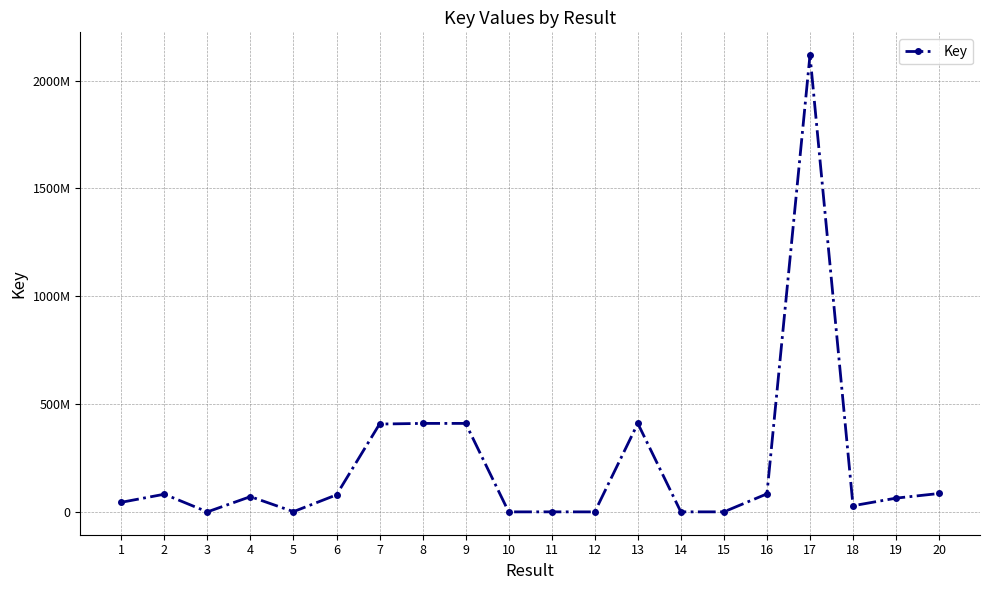

List the labels in order of value, largest first.

17, 8, 13, 9, 7, 20, 16, 2, 6, 4, 19, 1, 18, 5, 11, 14, 15, 12, 3, 10